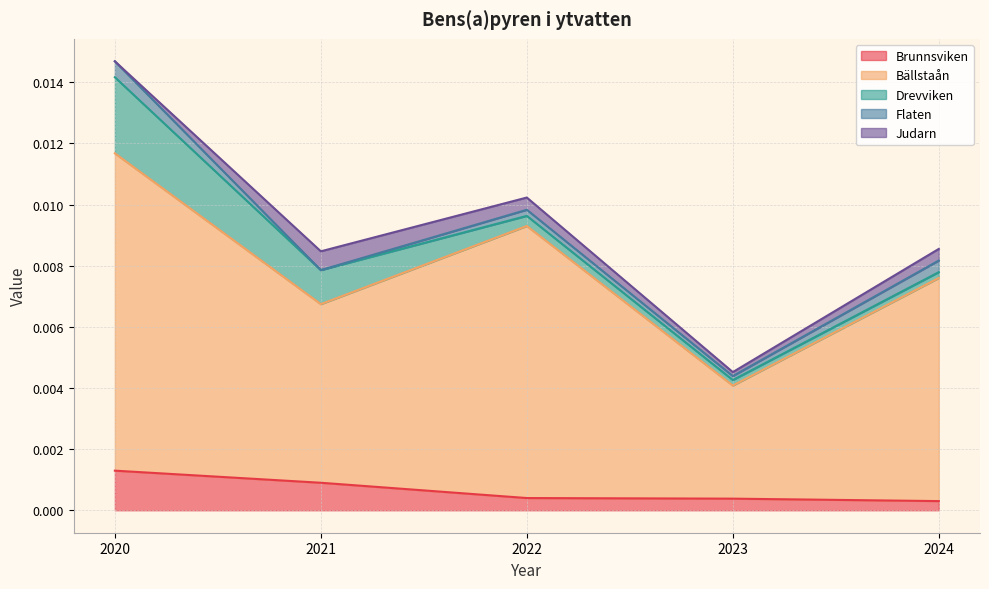

Count the number of categories in the chart.

5